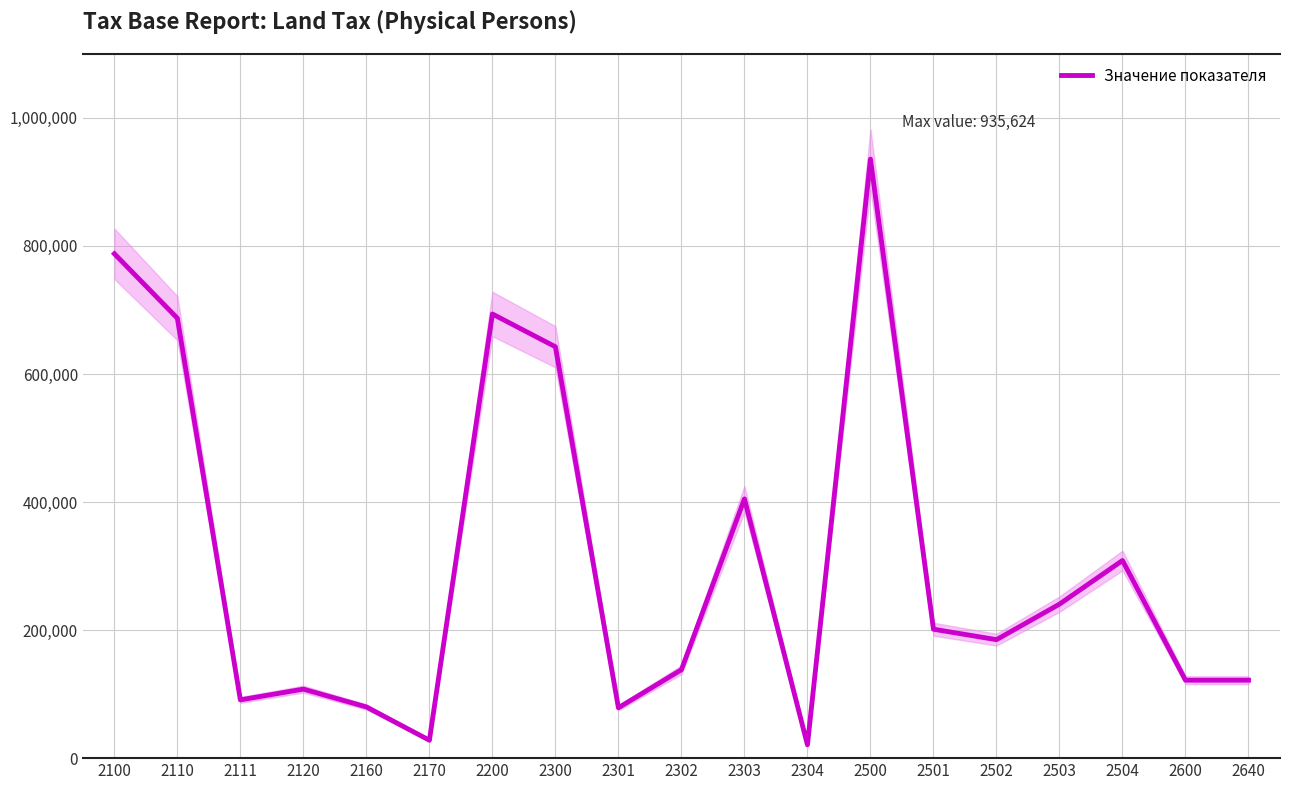

What is the smallest value displayed?

20828